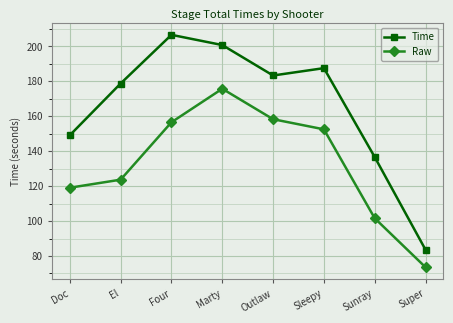

True or false: Raw and Time cross at least once.

False